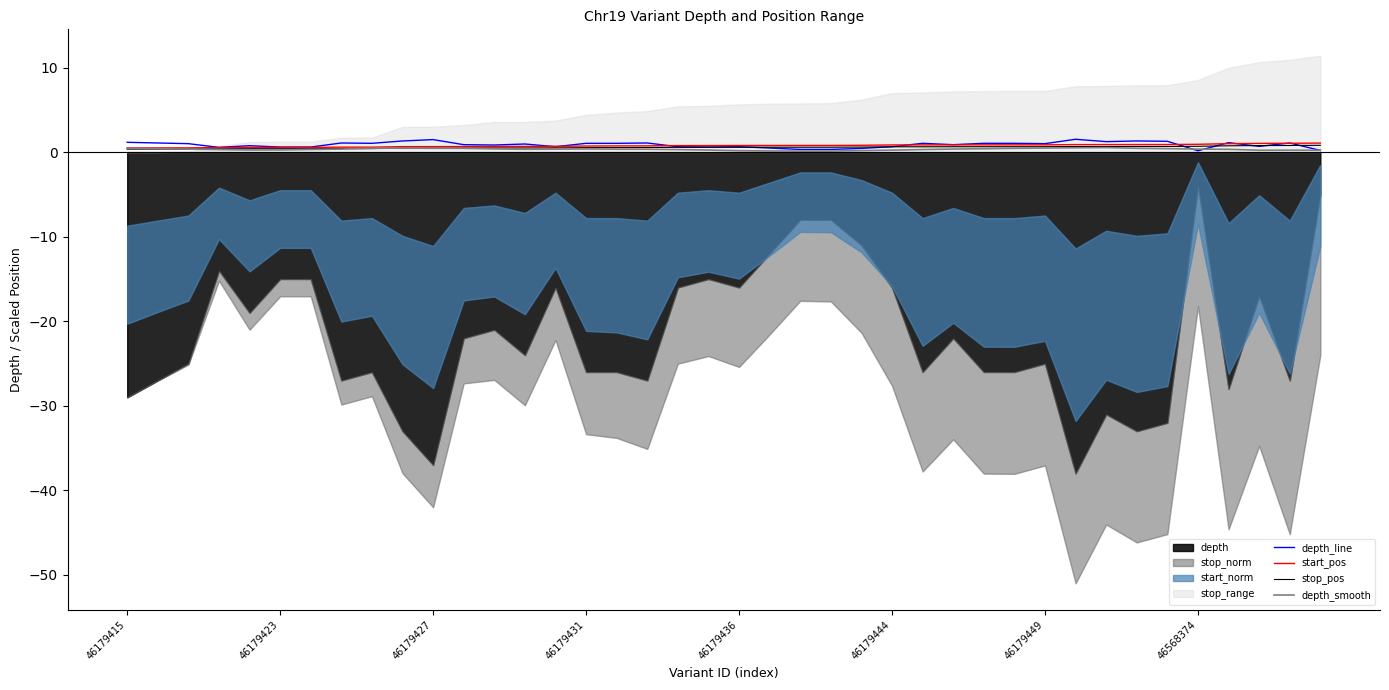

At which category is the sum across all series the highest?

31